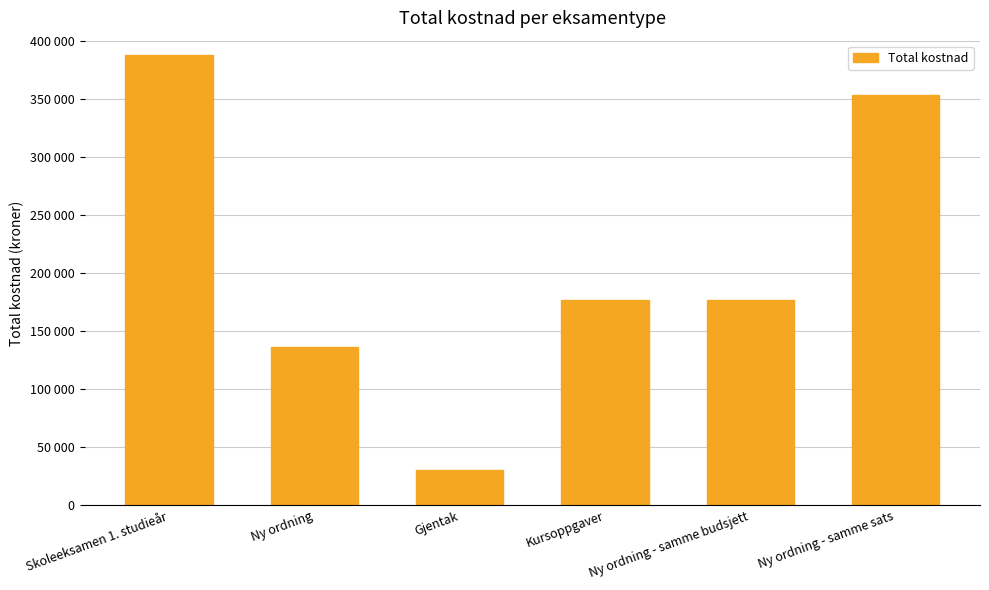

Rank the categories by value from highest to lowest.

Skoleeksamen 1. studieår, Ny ordning - samme sats, Kursoppgaver, Ny ordning - samme budsjett, Ny ordning, Gjentak